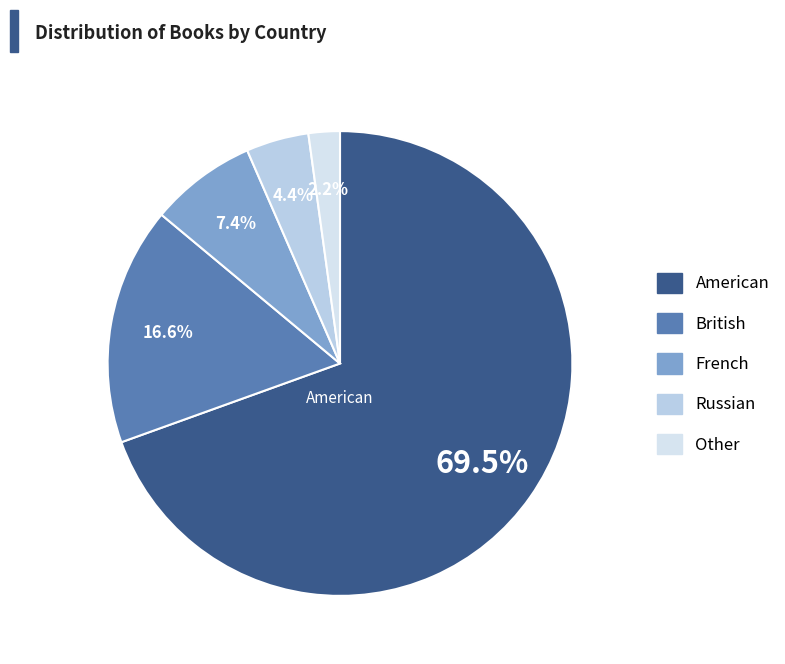

To the nearest percent, what is the average slice percentage?

20%